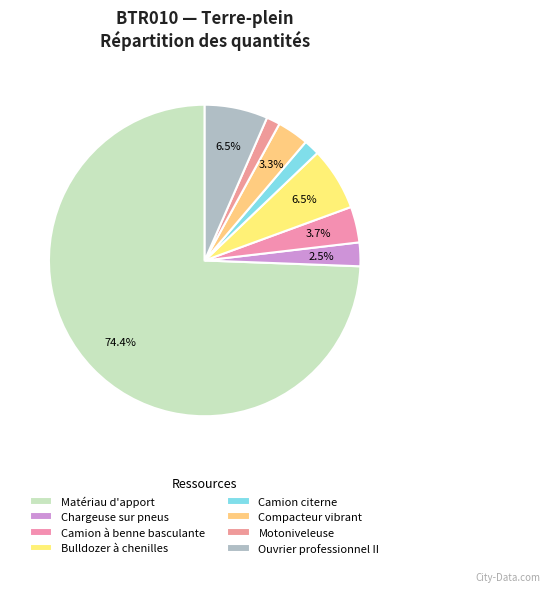

How many slices are in this pie chart?

8